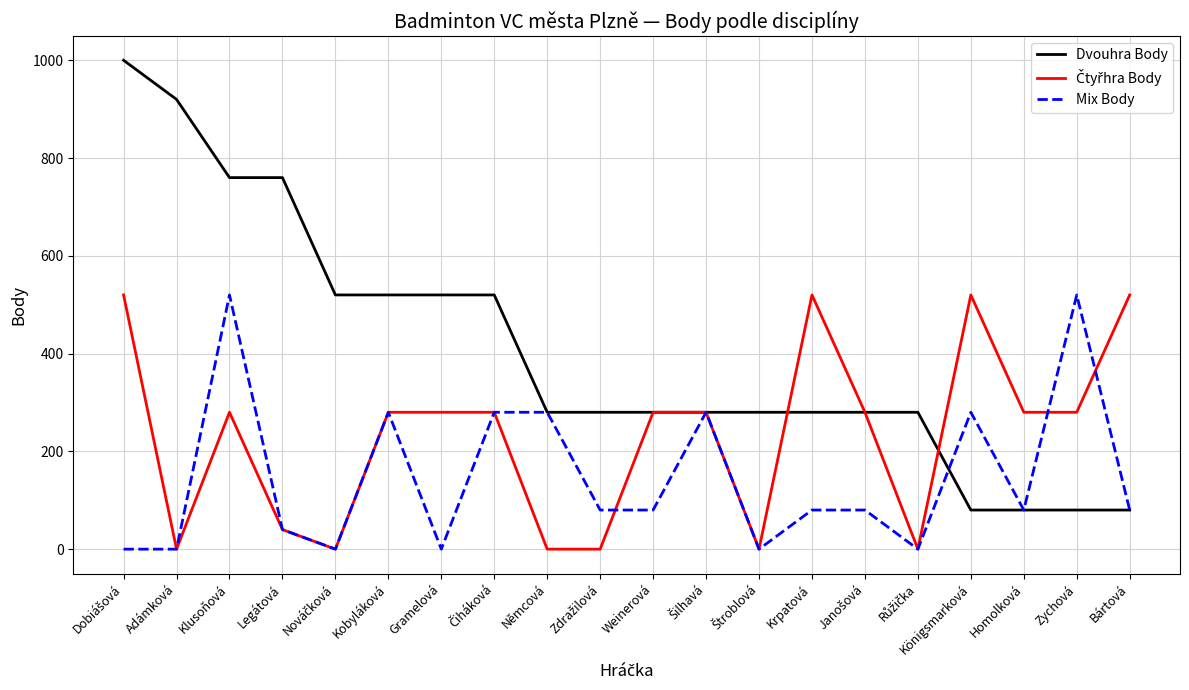

Which series has the largest total across all categories?

Dvouhra Body